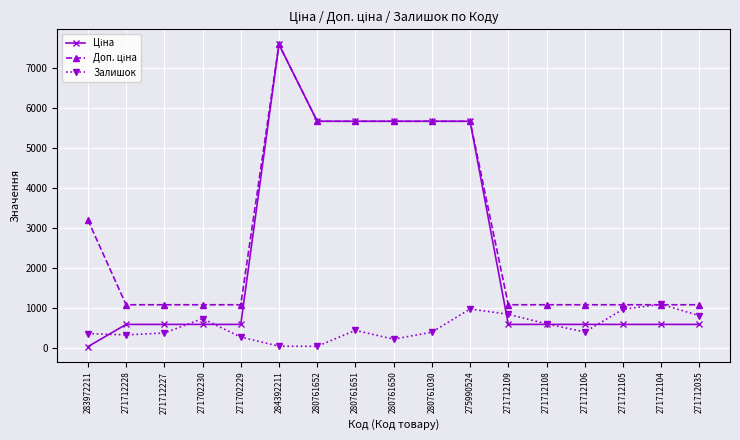

At how many categories does at least one series exceed 5545?

6